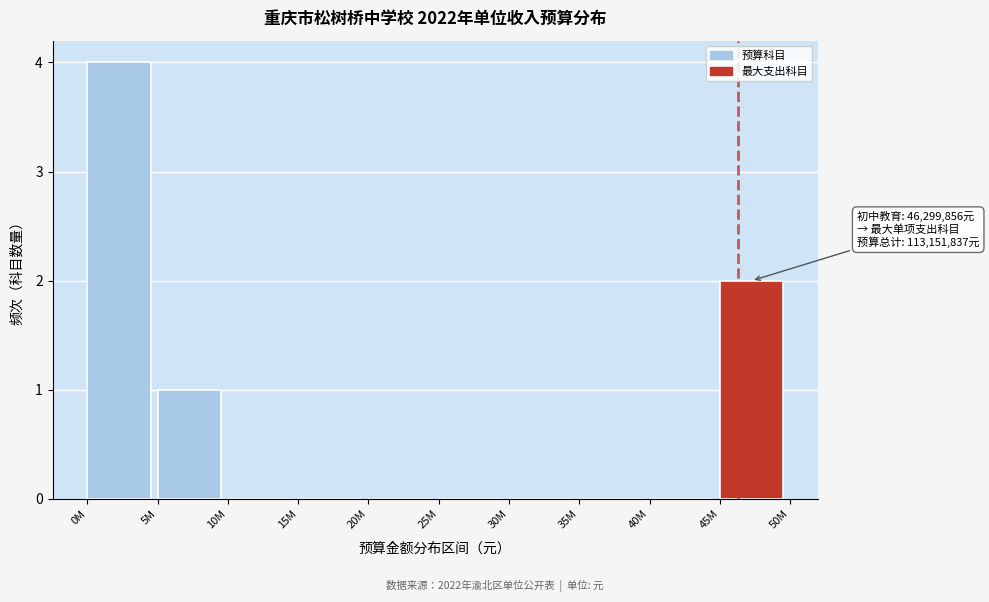

Reading right to left, what are all the values shown in this chart?

45M=2	40M=0	35M=0	30M=0	25M=0	20M=0	15M=0	10M=0	5M=1	0M=4